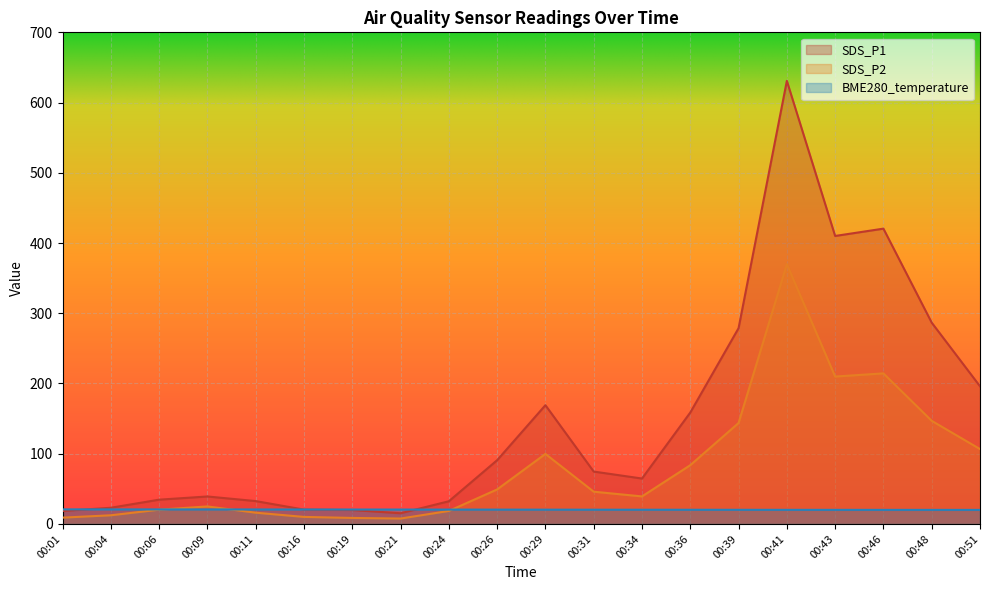

What is the difference between the maximum and minimum values in the SDS_P2 series?

362.3